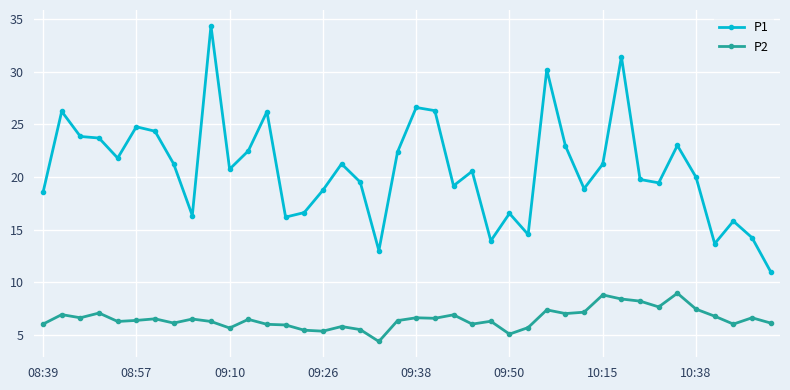

True or false: P2 has more than 1 interior local peaks.

True